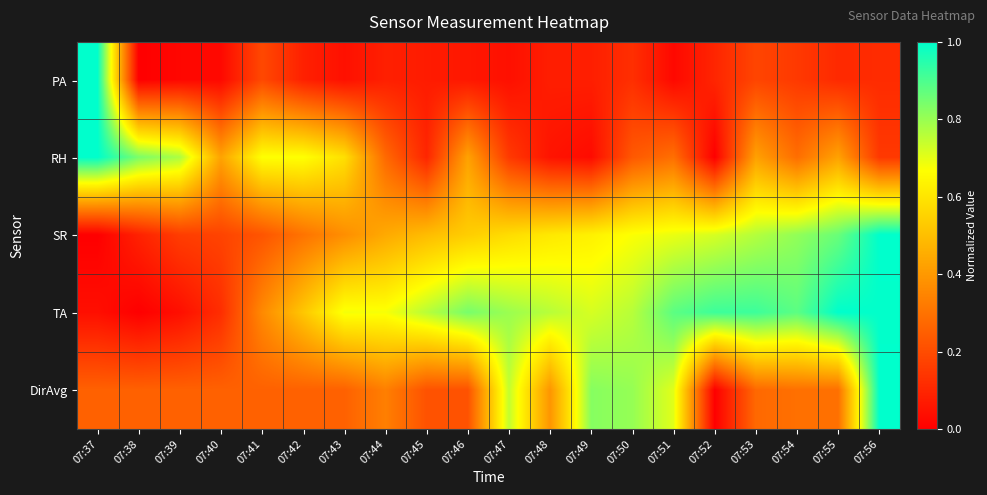

Reading right to left, list all the values displayed in this chart.

PA: 07:56=0.1	07:55=0.1	07:54=0.2	07:53=0.2	07:52=0.1	07:51=0.0	07:50=0.1	07:49=0.1	07:48=0.1	07:47=0.0	07:46=0.1	07:45=0.1	07:44=0.1	07:43=0.0	07:42=0.1	07:41=0.2	07:40=0.0	07:39=0.0	07:38=0.0	07:37=1.0
RH: 07:56=0.1	07:55=0.4	07:54=0.3	07:53=0.4	07:52=0.0	07:51=0.3	07:50=0.2	07:49=0.0	07:48=0.1	07:47=0.2	07:46=0.4	07:45=0.1	07:44=0.3	07:43=0.6	07:42=0.7	07:41=0.7	07:40=0.4	07:39=0.8	07:38=0.8	07:37=1.0
SR: 07:56=1.0	07:55=0.9	07:54=0.8	07:53=0.8	07:52=0.7	07:51=0.7	07:50=0.7	07:49=0.6	07:48=0.6	07:47=0.6	07:46=0.5	07:45=0.5	07:44=0.4	07:43=0.4	07:42=0.3	07:41=0.2	07:40=0.2	07:39=0.2	07:38=0.1	07:37=0.0
TA: 07:56=1.0	07:55=1.0	07:54=0.9	07:53=0.9	07:52=0.9	07:51=0.9	07:50=0.8	07:49=0.7	07:48=0.8	07:47=0.8	07:46=0.8	07:45=0.8	07:44=0.7	07:43=0.7	07:42=0.5	07:41=0.4	07:40=0.1	07:39=0.0	07:38=0.0	07:37=0.0
DirAvg: 07:56=1.0	07:55=0.3	07:54=0.3	07:53=0.3	07:52=0.0	07:51=0.7	07:50=0.8	07:49=0.8	07:48=0.4	07:47=0.7	07:46=0.2	07:45=0.2	07:44=0.3	07:43=0.3	07:42=0.3	07:41=0.3	07:40=0.3	07:39=0.3	07:38=0.3	07:37=0.3